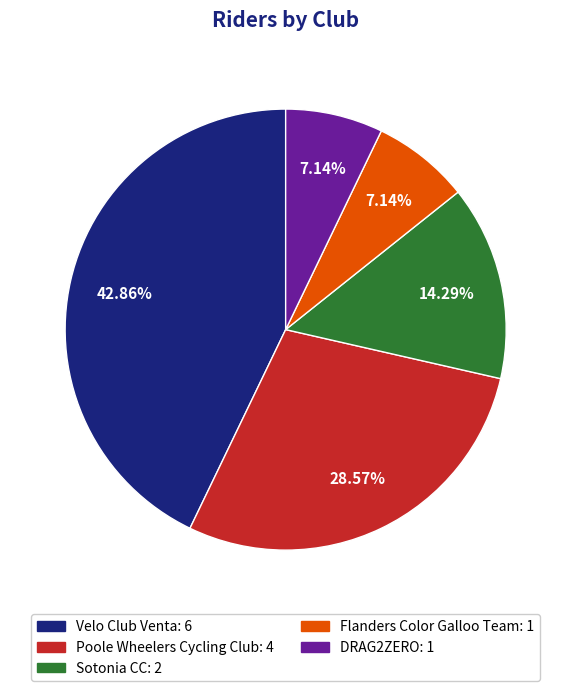

To the nearest percent, what is the combined percentage of Poole Wheelers Cycling Club and Velo Club Venta?

71%